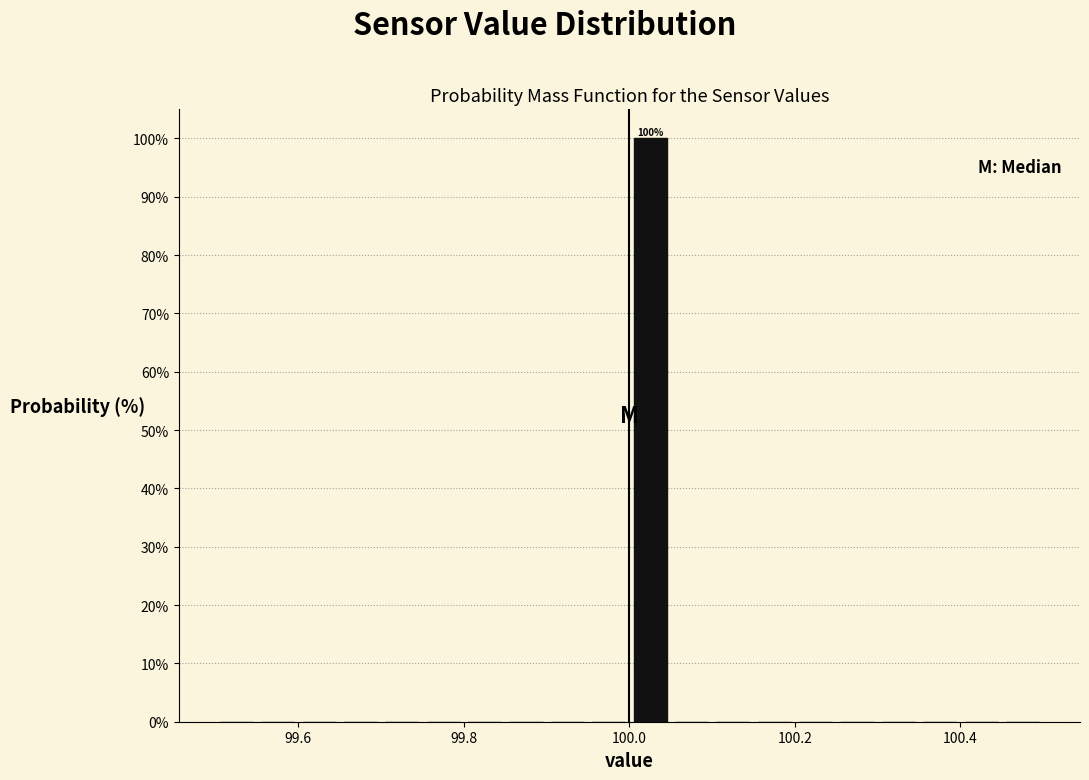

Read against the x-axis, roughly where is the centre of the tallest bar?

100.02